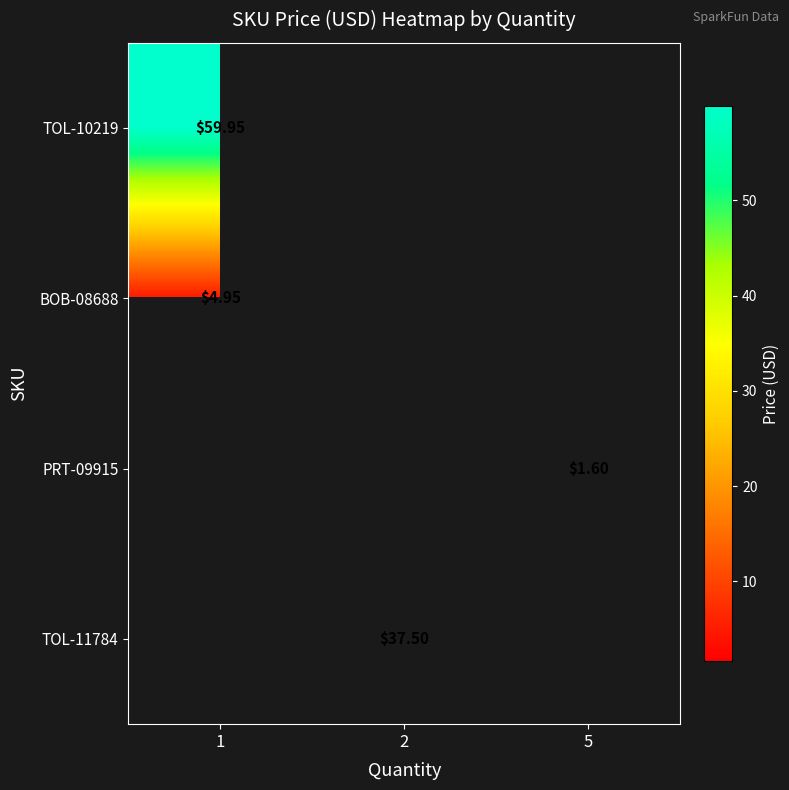

How many series are shown in this chart?

4